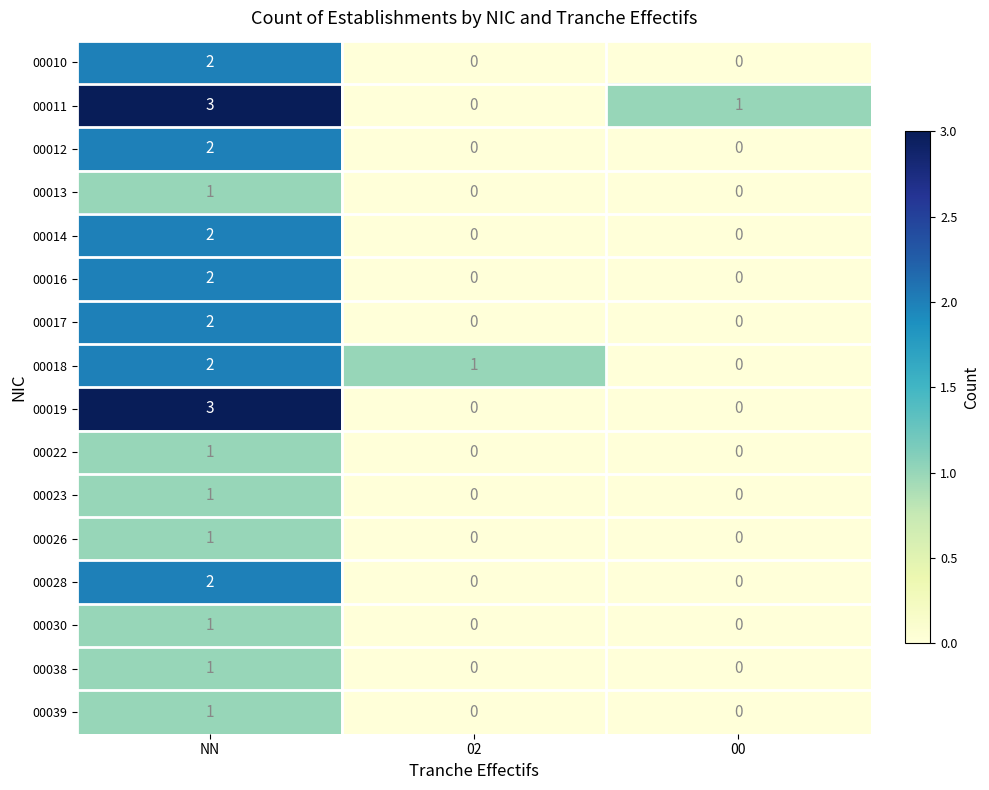

How many categories are shown in the chart?

3